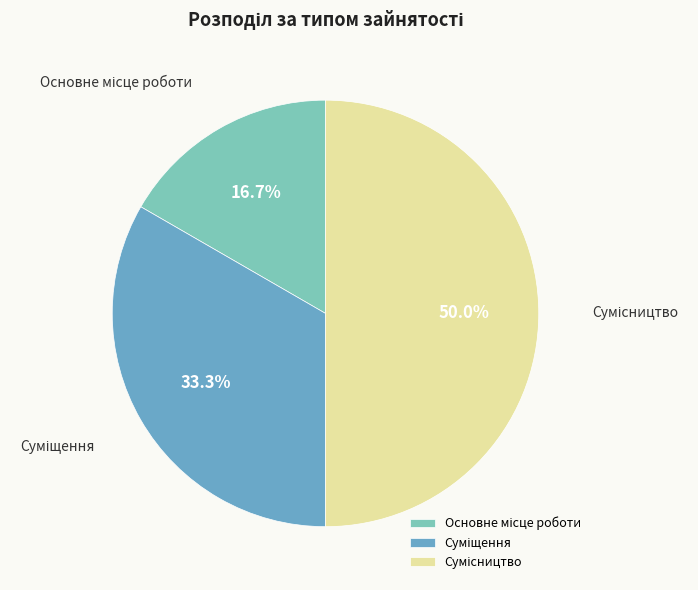

Combined, what portion of the pie is Суміщення and Сумісництво?

83.3%